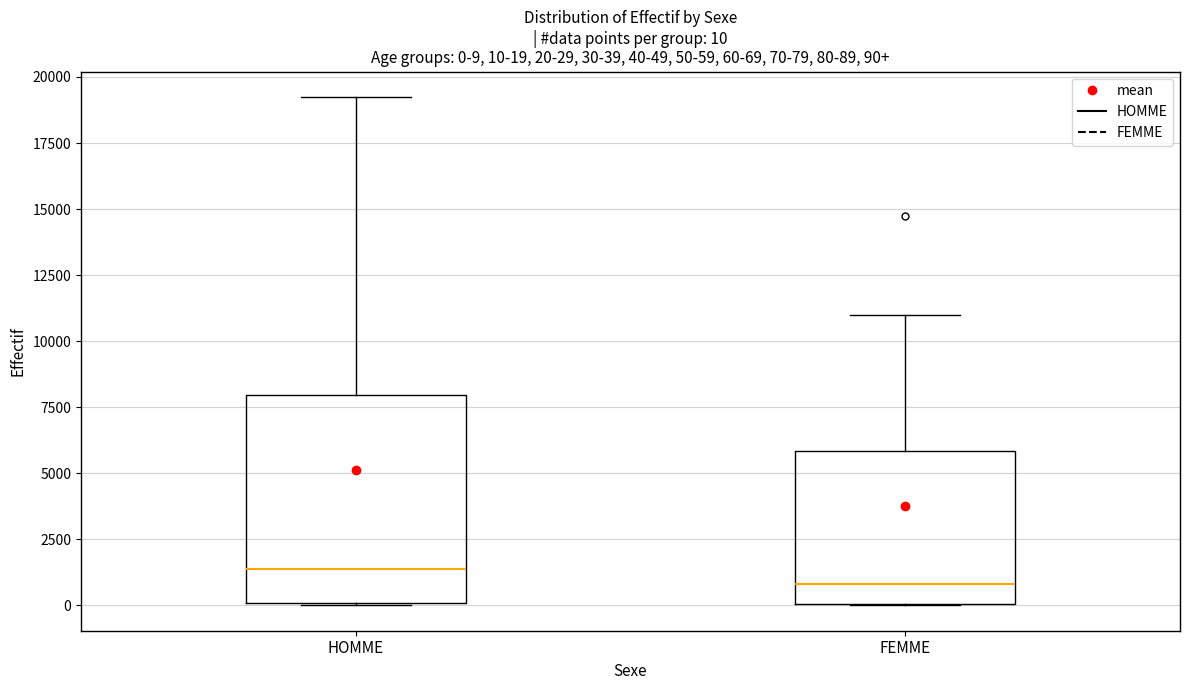

Which box is the tallest, from its lower edge to its upper edge?

HOMME